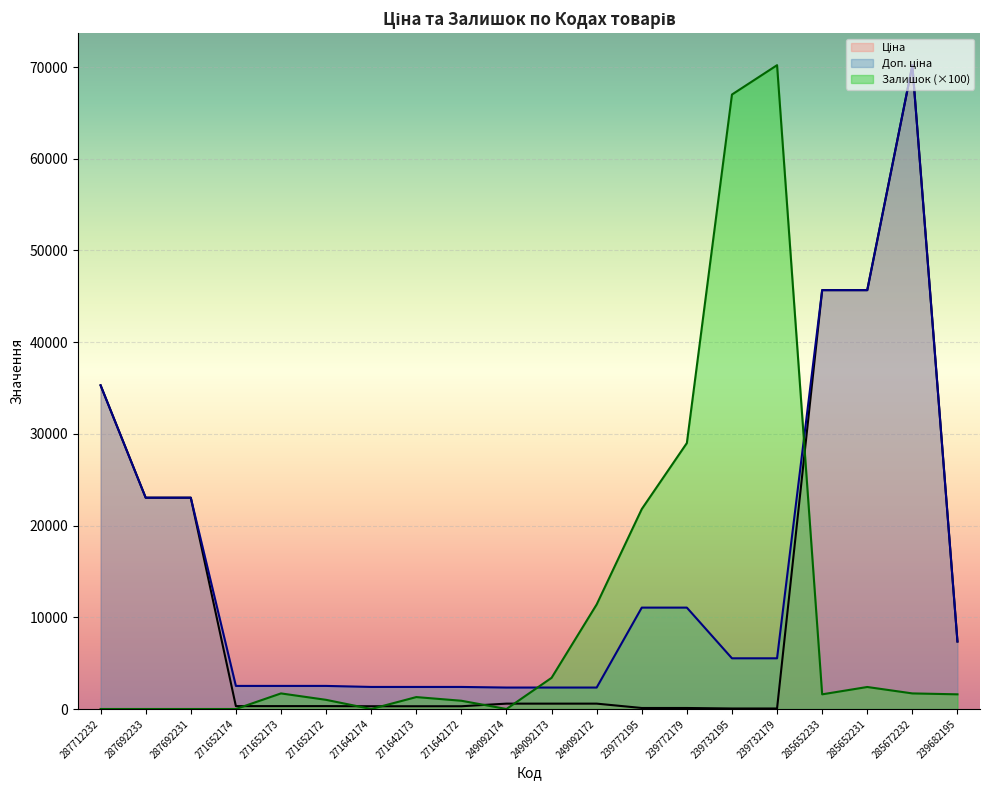

How many lines are shown in the chart?

3